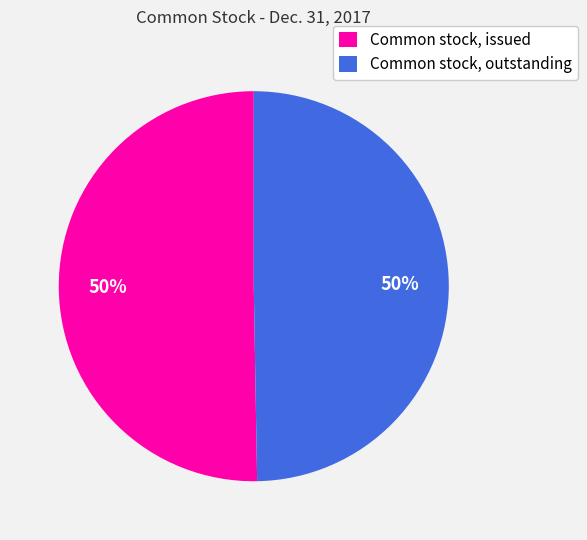

Is it true that Common stock, outstanding is 50% of the pie?

True